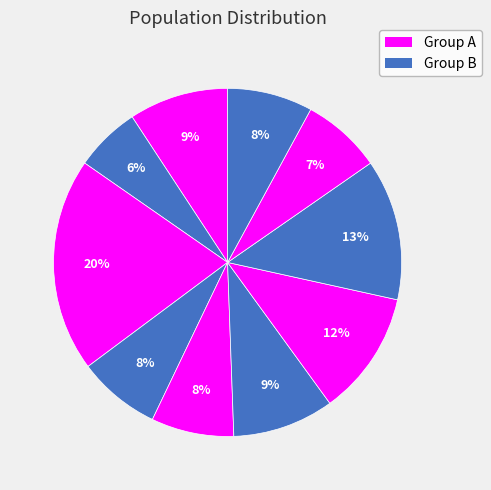

Rank the categories by value from lowest to highest.

2, 9, 5, 4, 10, 1, 6, 7, 8, 3